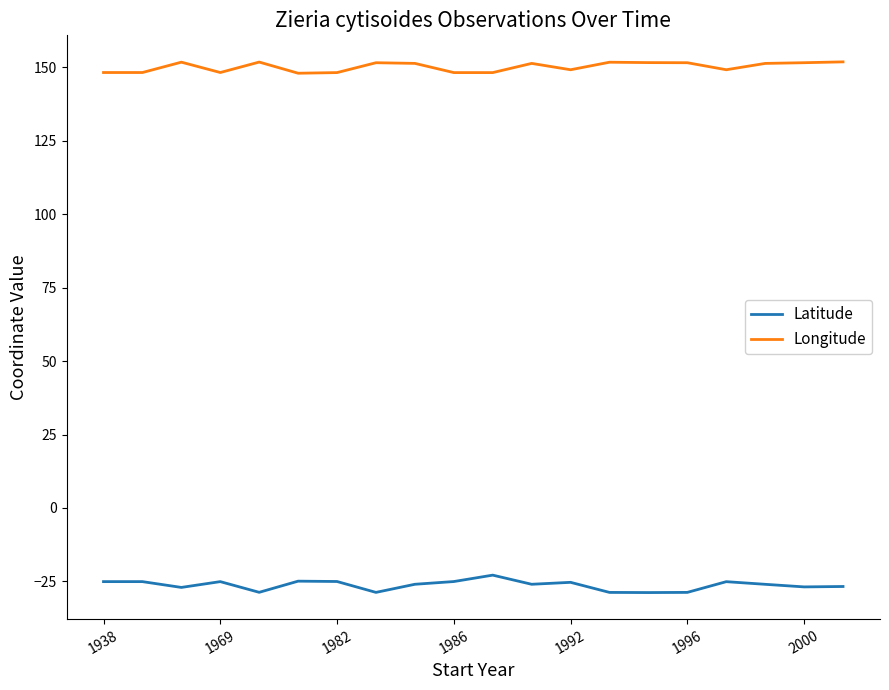

List the series in order of their peak value, highest first.

Longitude, Latitude